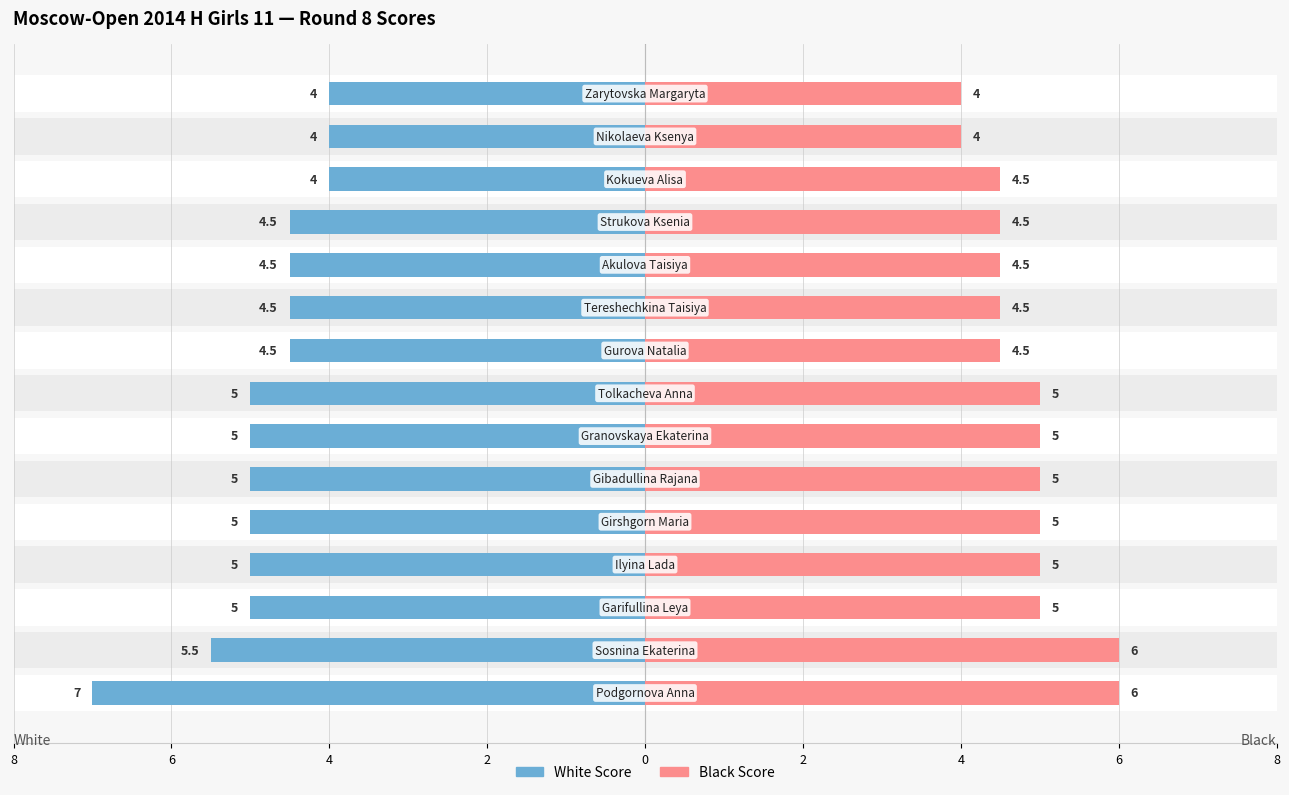

How many groups of bars are there?

15